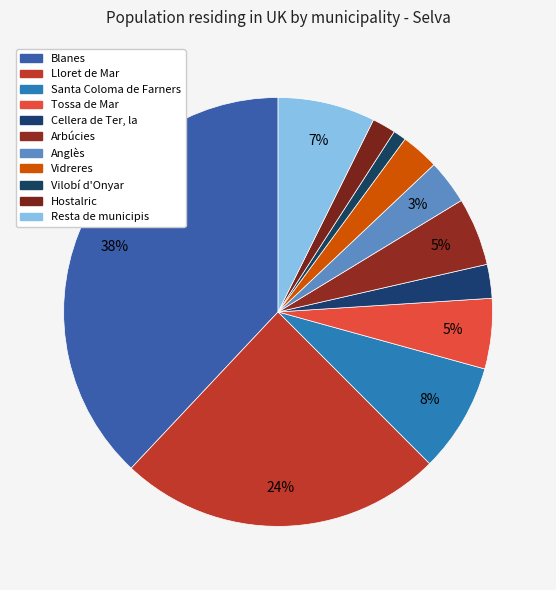

Combined, do Anglès and Blanes account for over 50%?

No